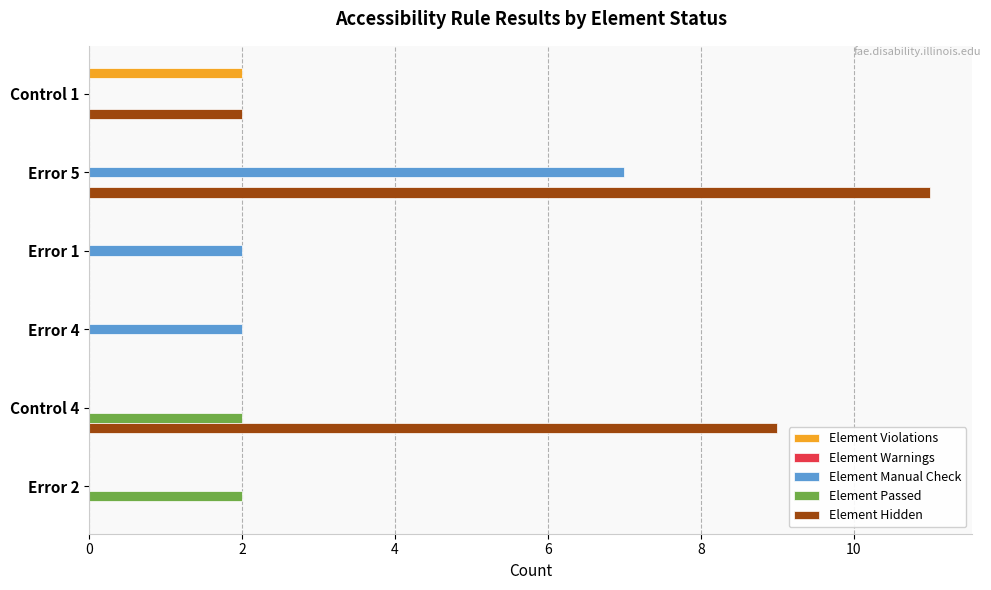

Is the value of Element Passed at Error 2 greater than the value of Element Manual Check at Control 1?

Yes